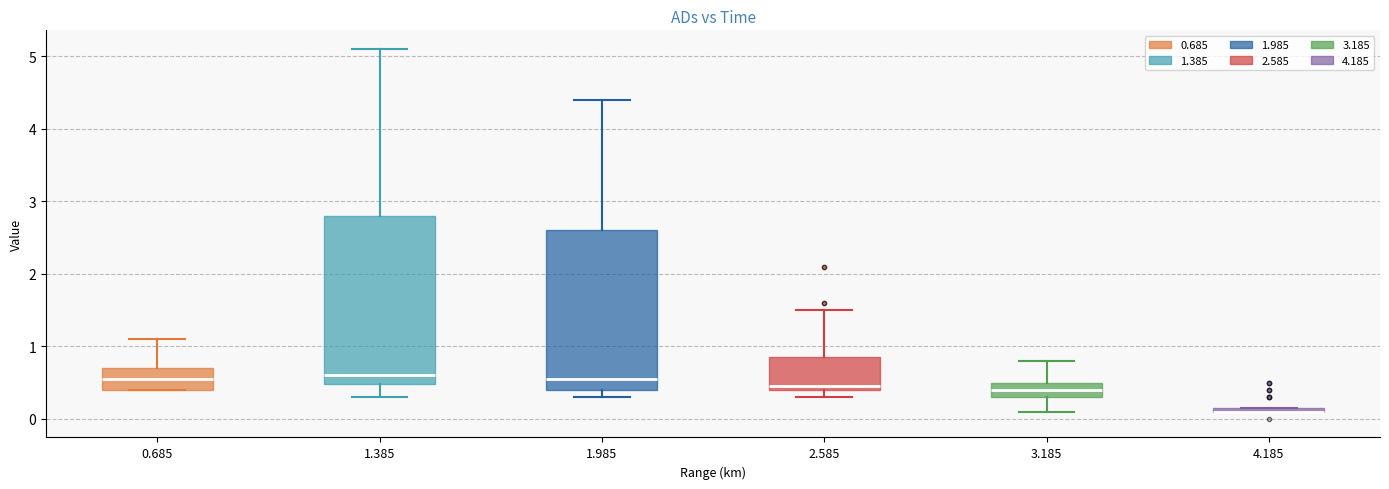

Which box is the tallest, from its lower edge to its upper edge?

1.385